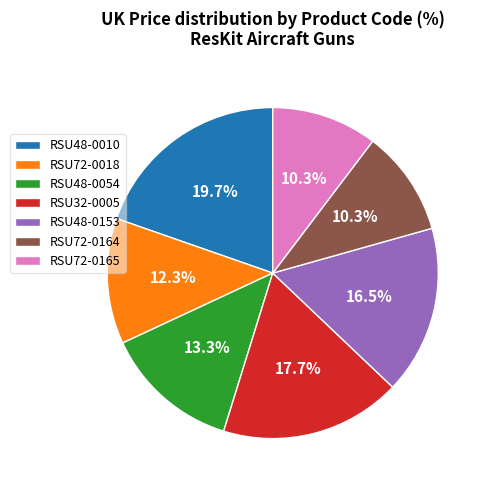

What portion of the pie excludes RSU32-0005?

82.3%